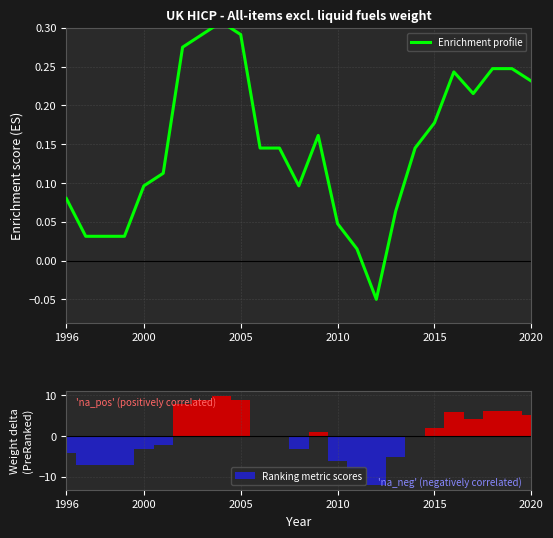

Which series has the largest range (max minus min)?

Ranking metric scores